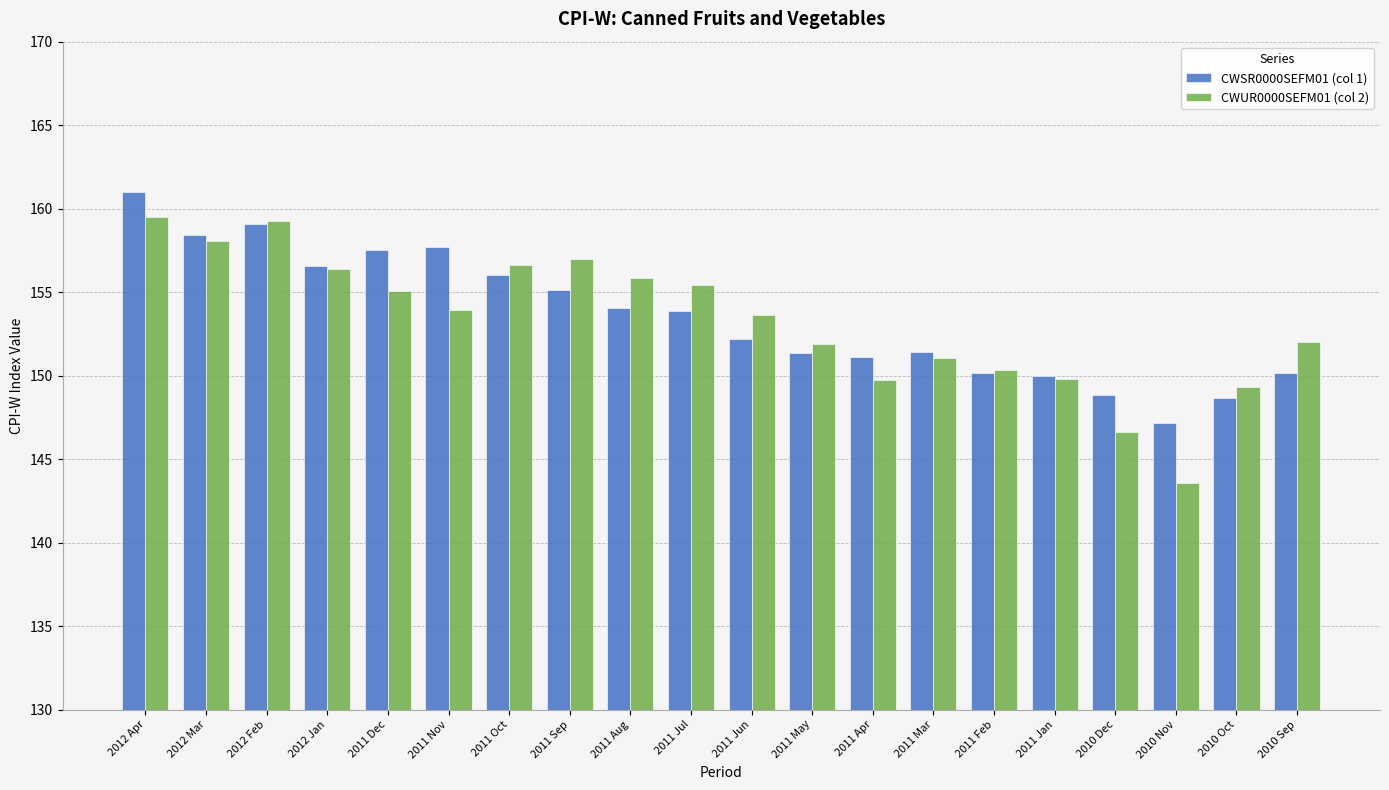

What is the difference between the maximum and minimum values in the CWUR0000SEFM01 (col 2) series?

15.9